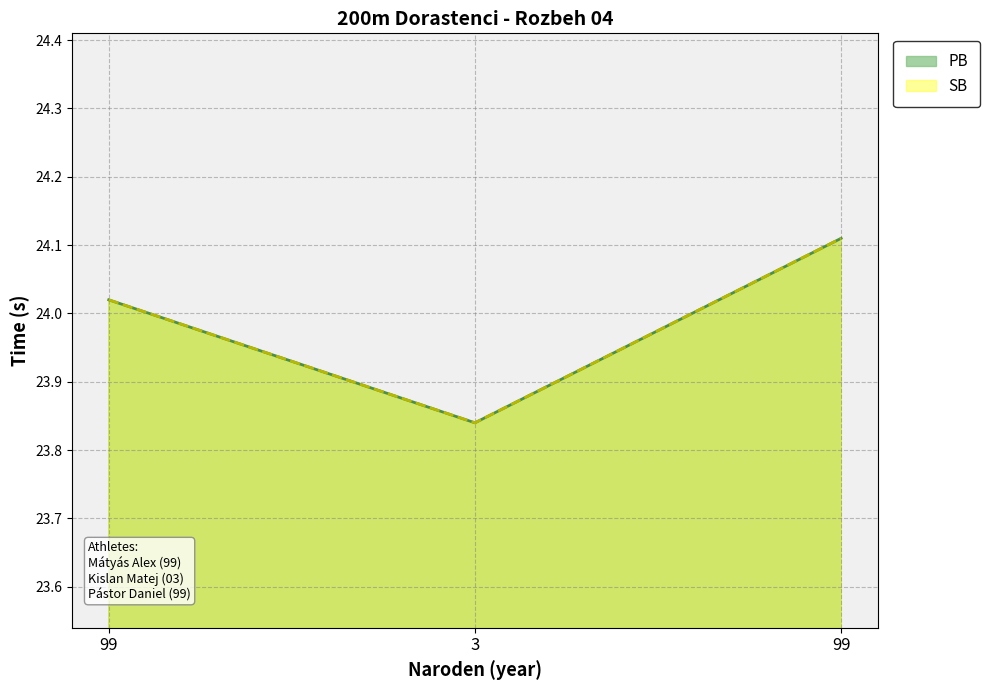

Which series has the widest spread of values?

PB